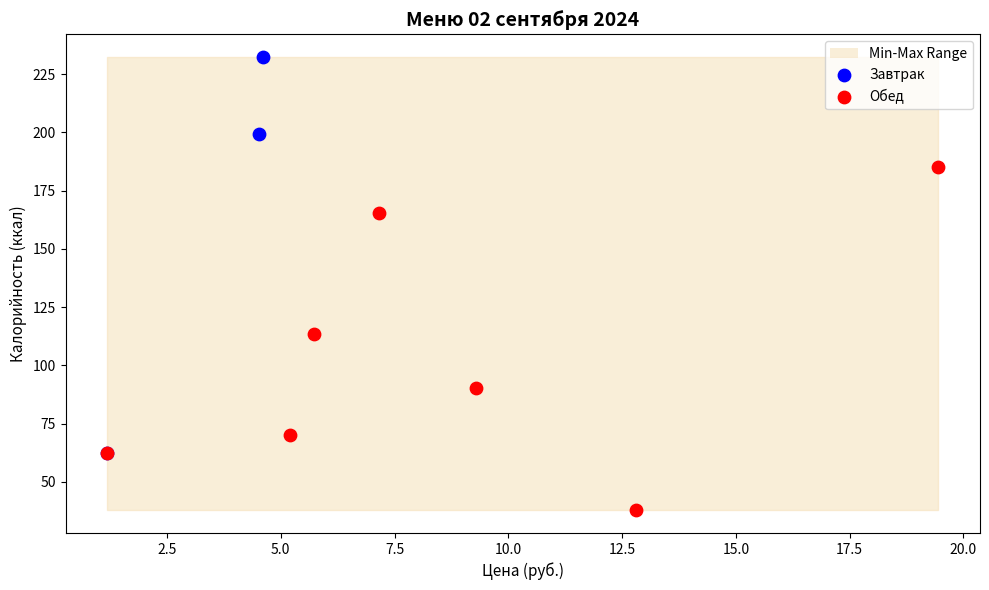

Which series reaches the minimum Y coordinate?

Обед